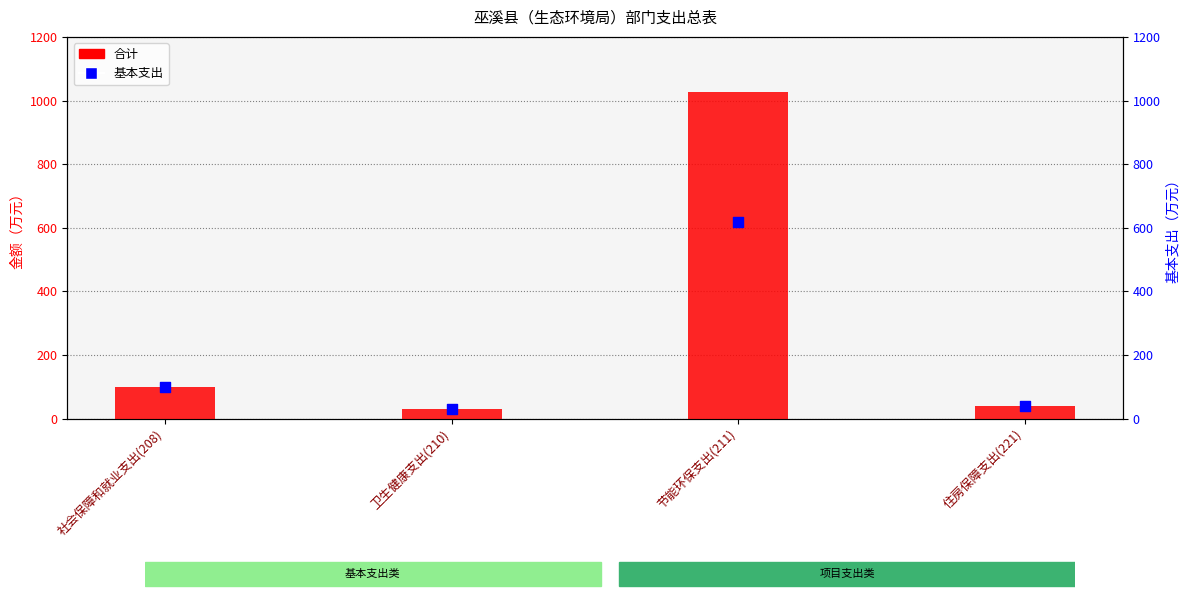

Is the value of 基本支出 at 卫生健康支出(210) greater than the value of 合计 at 节能环保支出(211)?

No